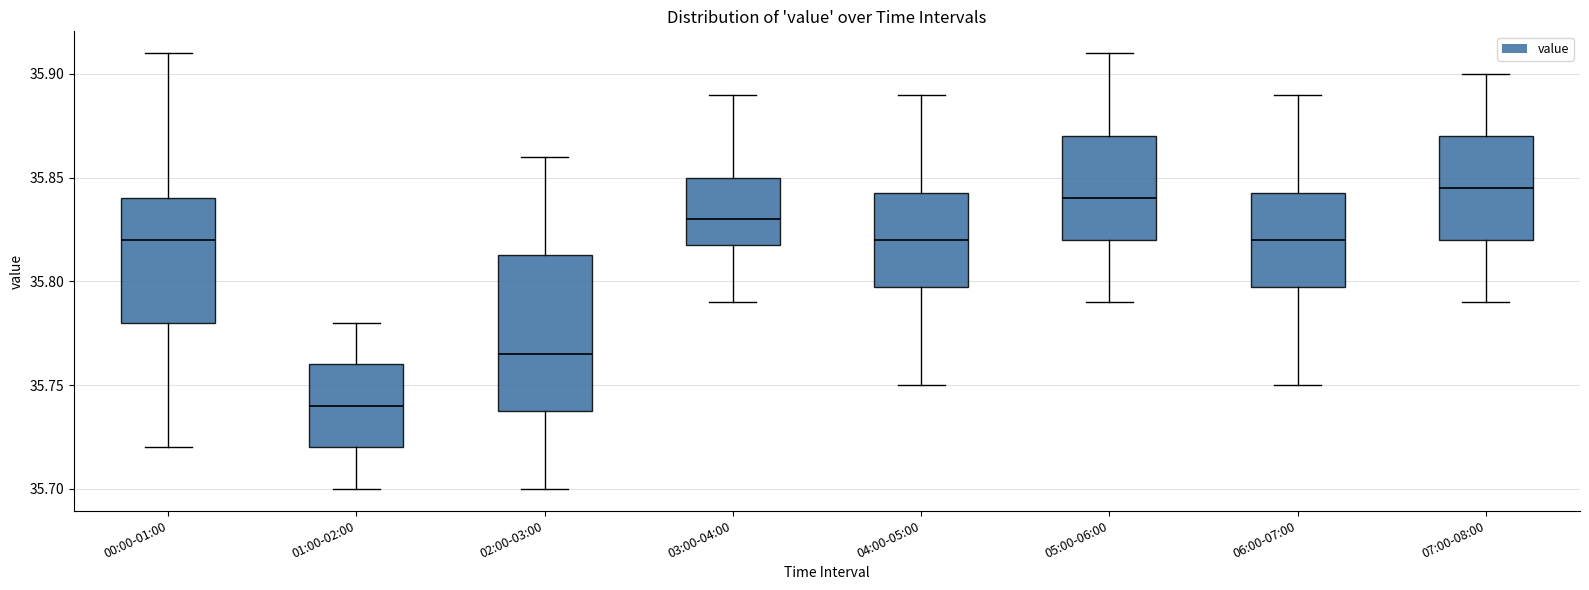

Reading left to right, transcribe this box plot: for each box, give where its median line is, the range the box spans, and where its two whiskers end, as read against the y-axis. The values are not printed on the chart, so give them approximately, as read against the axis.

00:00-01:00: median 35.820, box 35.780 to 35.840, whiskers 35.720 to 35.910
01:00-02:00: median 35.740, box 35.720 to 35.760, whiskers 35.700 to 35.780
02:00-03:00: median 35.765, box 35.740 to 35.815, whiskers 35.700 to 35.860
03:00-04:00: median 35.830, box 35.820 to 35.850, whiskers 35.790 to 35.890
04:00-05:00: median 35.820, box 35.800 to 35.845, whiskers 35.750 to 35.890
05:00-06:00: median 35.840, box 35.820 to 35.870, whiskers 35.790 to 35.910
06:00-07:00: median 35.820, box 35.800 to 35.845, whiskers 35.750 to 35.890
07:00-08:00: median 35.845, box 35.820 to 35.870, whiskers 35.790 to 35.900